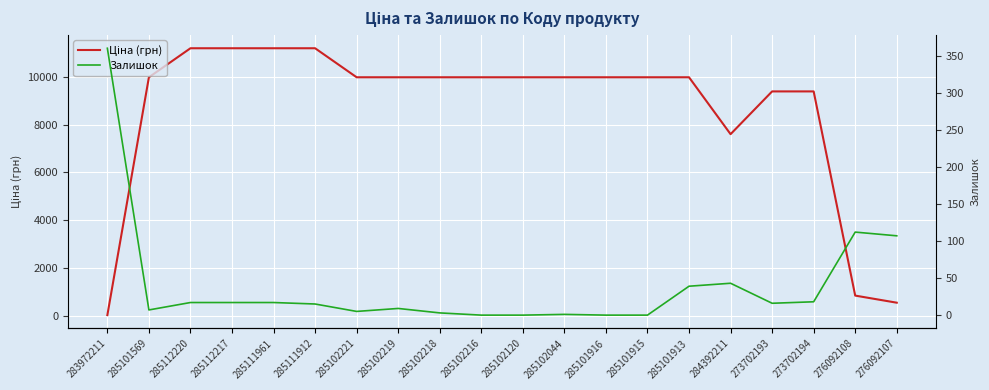

Where is Залишок nearest to the value 180?

276092108